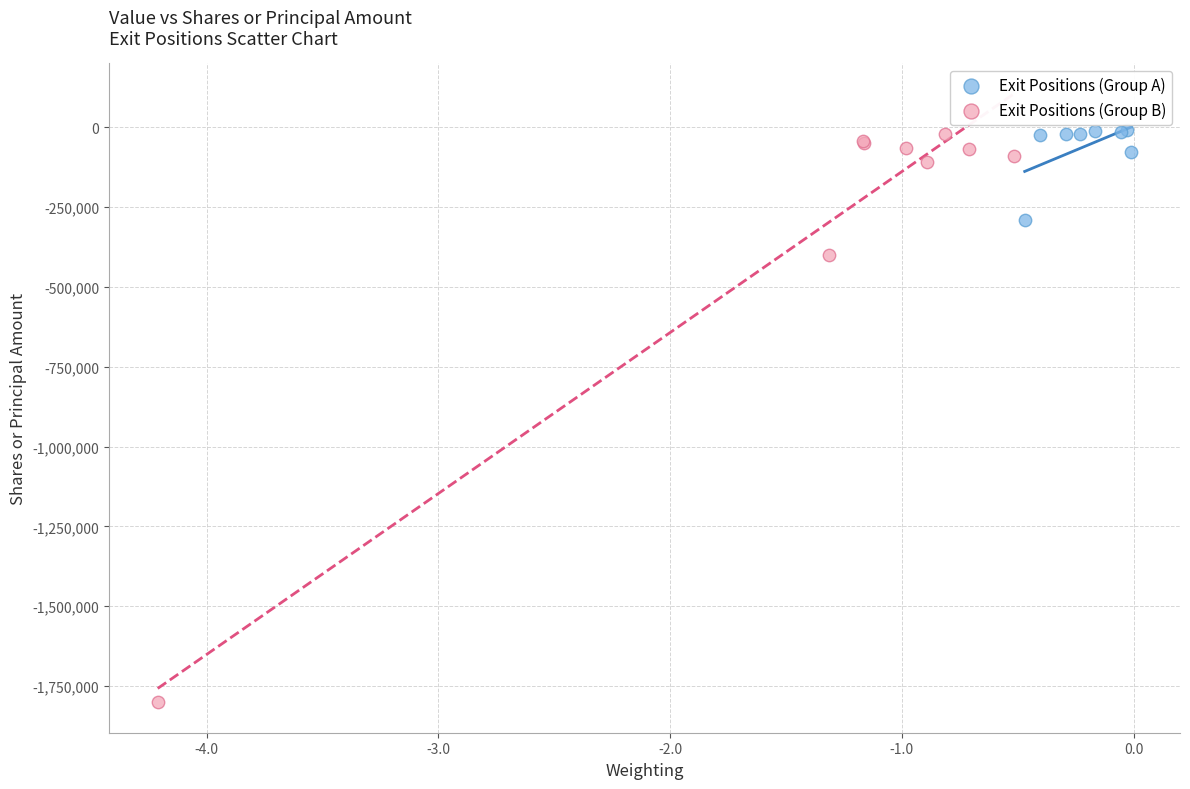

Which series has the largest Y range (max minus min)?

Exit Positions (Group B)